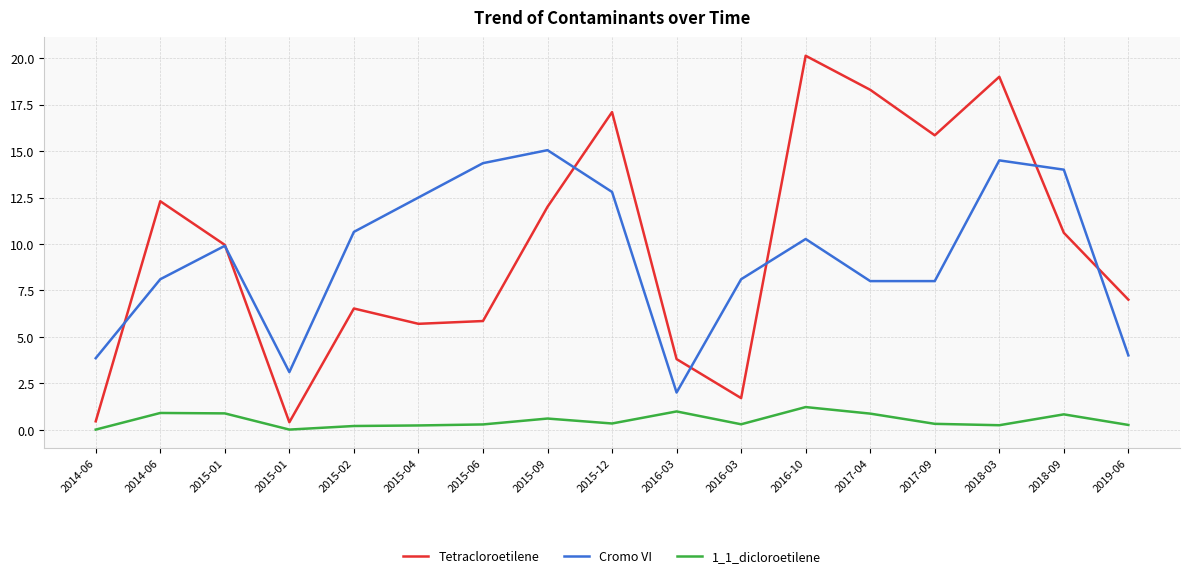

How many lines are shown in the chart?

3